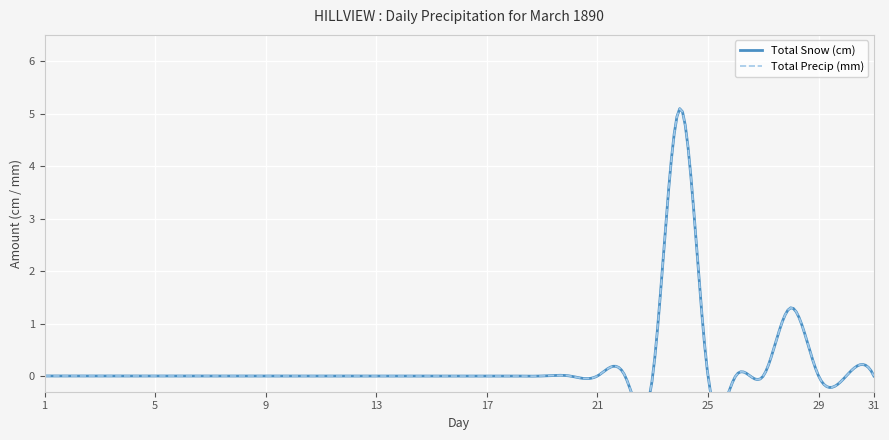

At how many categories does at least one series exceed 1?

2